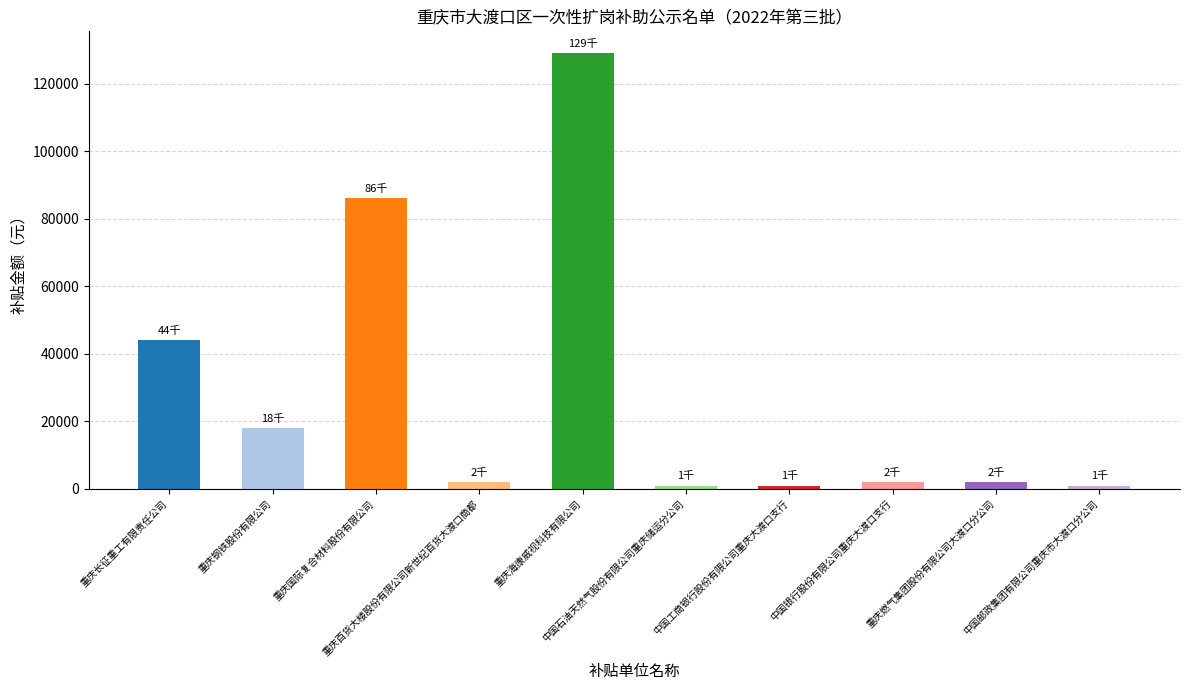

Which category has the highest value across all series?

重庆海康威视科技有限公司